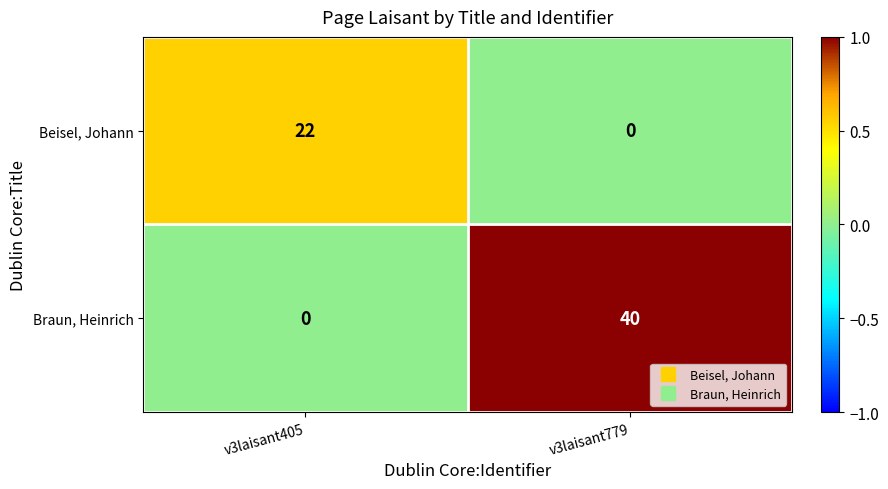

Rank the series at v3laisant405 from lowest to highest value.

Braun, Heinrich, Beisel, Johann